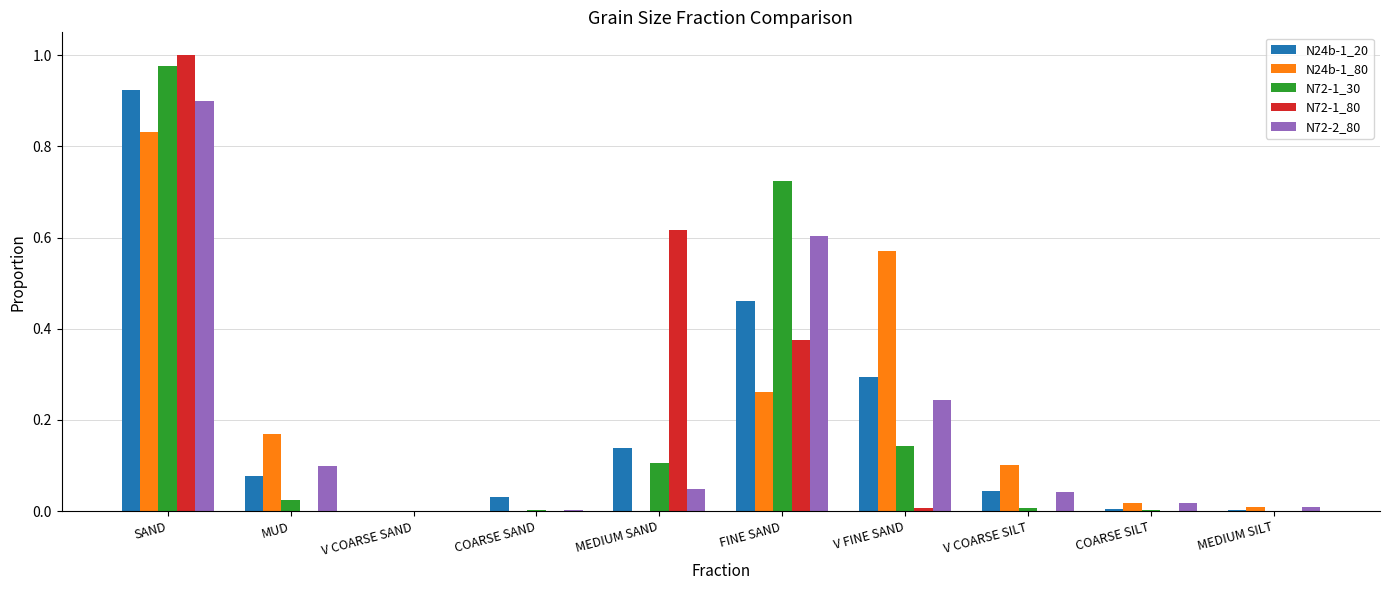

Are the bars grouped side by side (vs. stacked)?

Yes